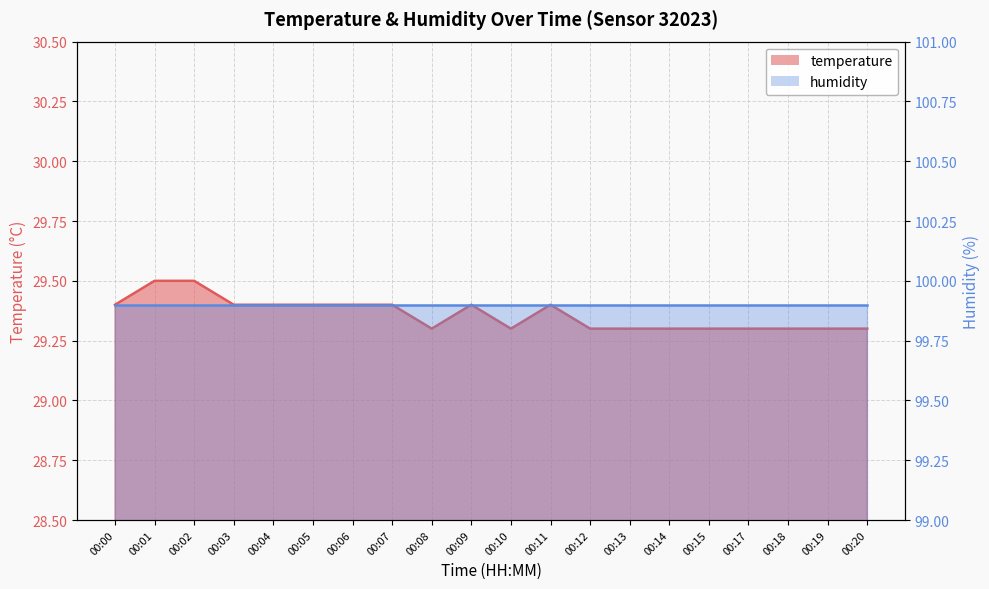

What is the value of the 14th point from the left?

29.3